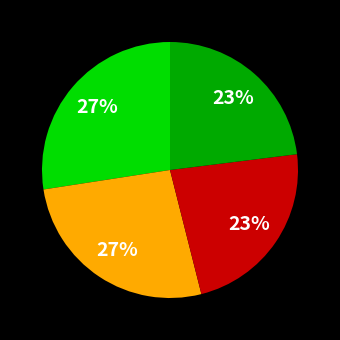

Does any single category account for the majority?

No